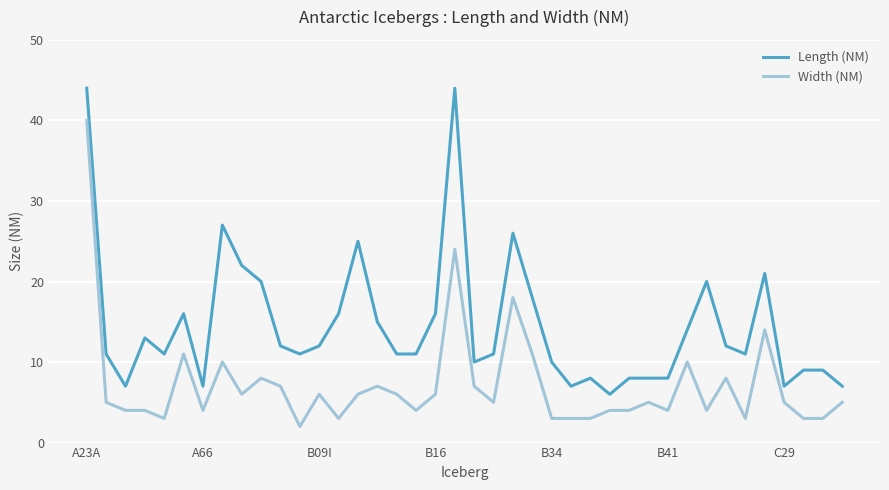

List the series in order of their peak value, highest first.

Length (NM), Width (NM)